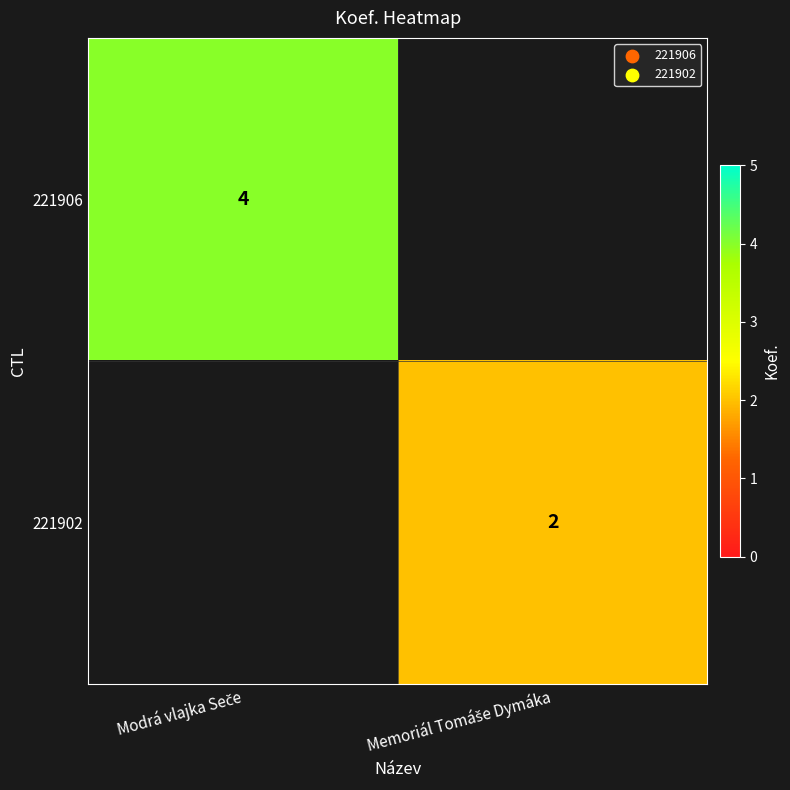

True or false: 221902 has a value of 0.7 at Memoriál Tomáše Dymáka.

False